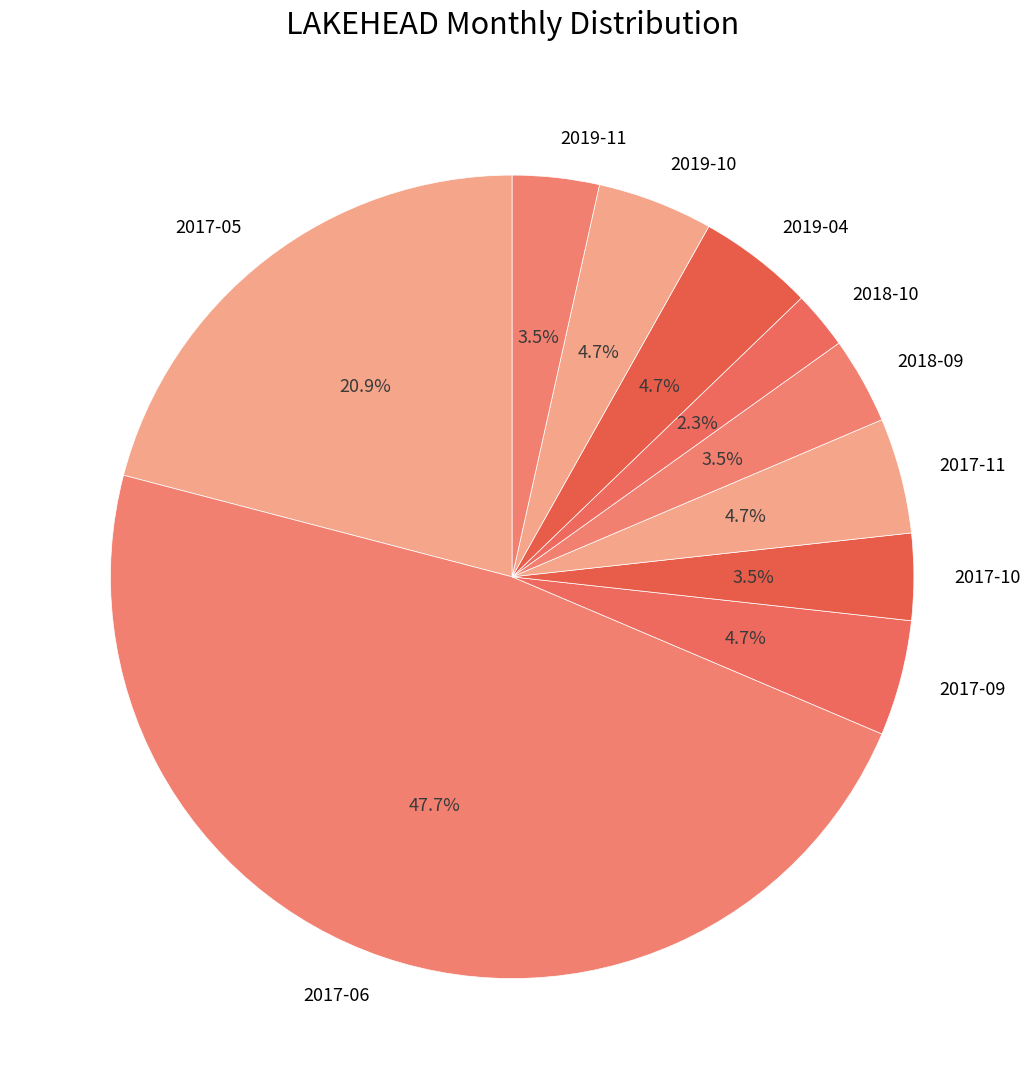

What is the largest slice in the pie chart?

2017-06